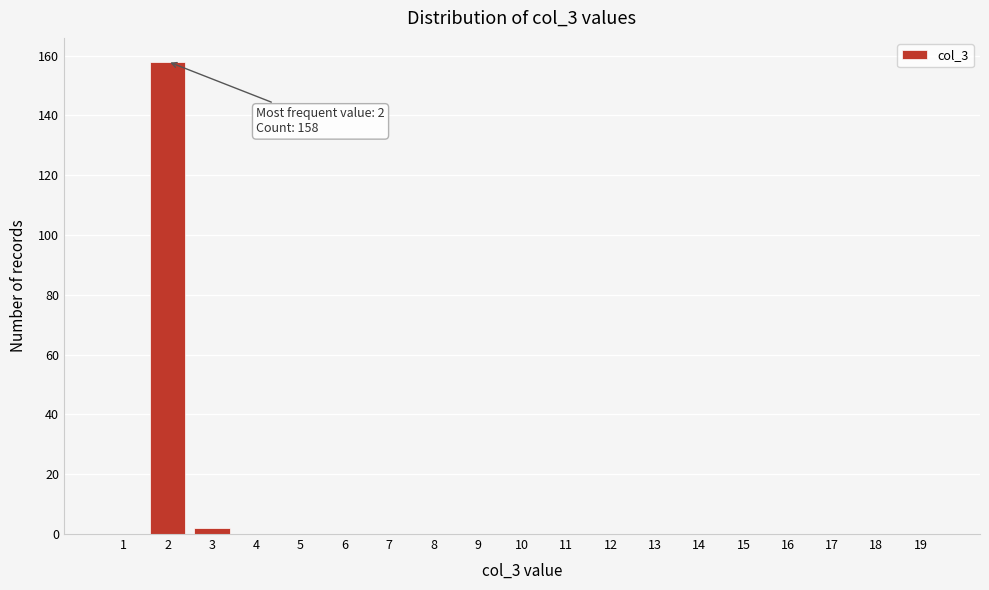

Reading left to right, list all the values displayed in this chart.

1=0	2=158	3=2	4=0	5=0	6=0	7=0	8=0	9=0	10=0	11=0	12=0	13=0	14=0	15=0	16=0	17=0	18=0	19=0